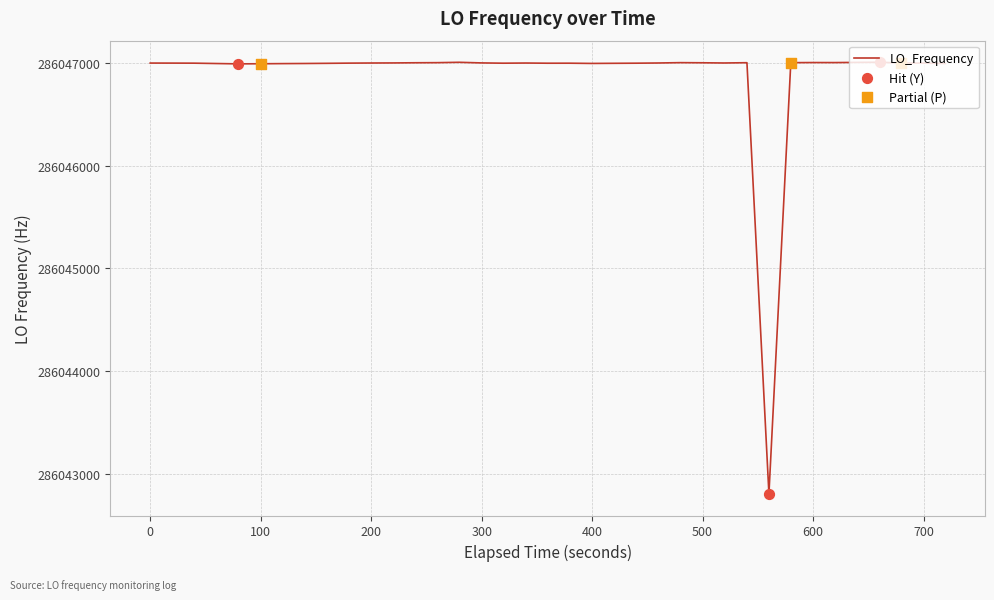

What is the difference between the maximum and minimum values?

4204.9